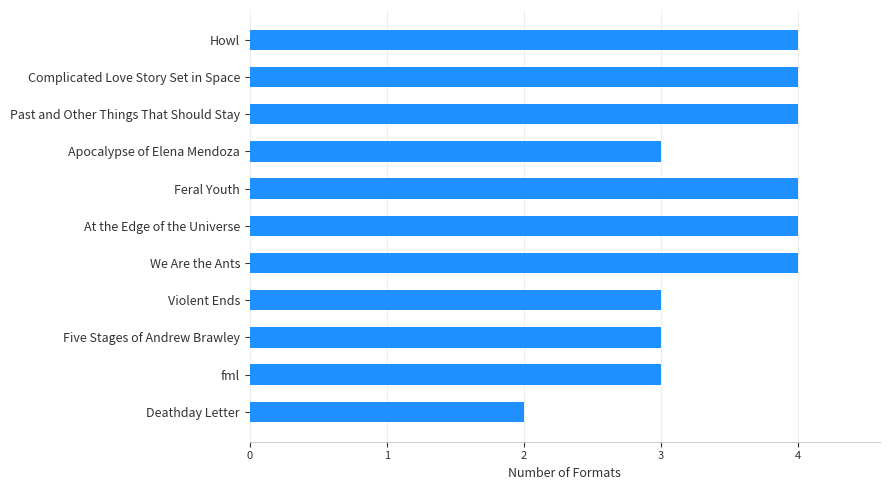

What is the greatest value displayed?

4